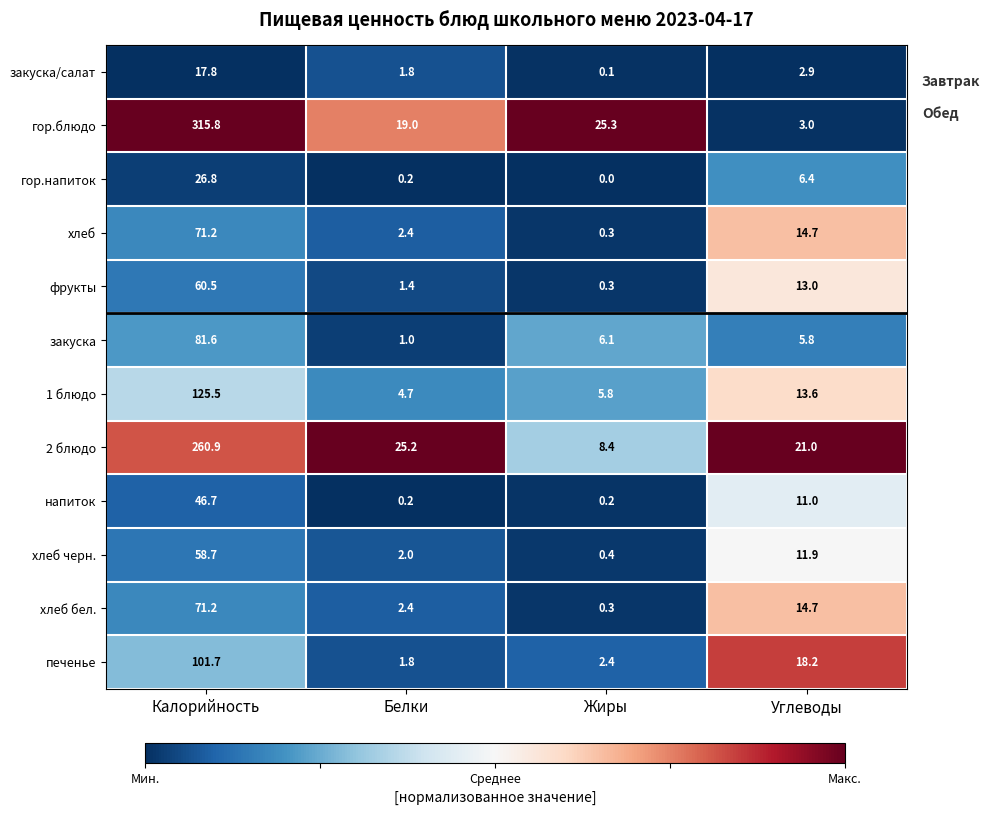

At which label is гор.блюдо closest to 159?

Жиры